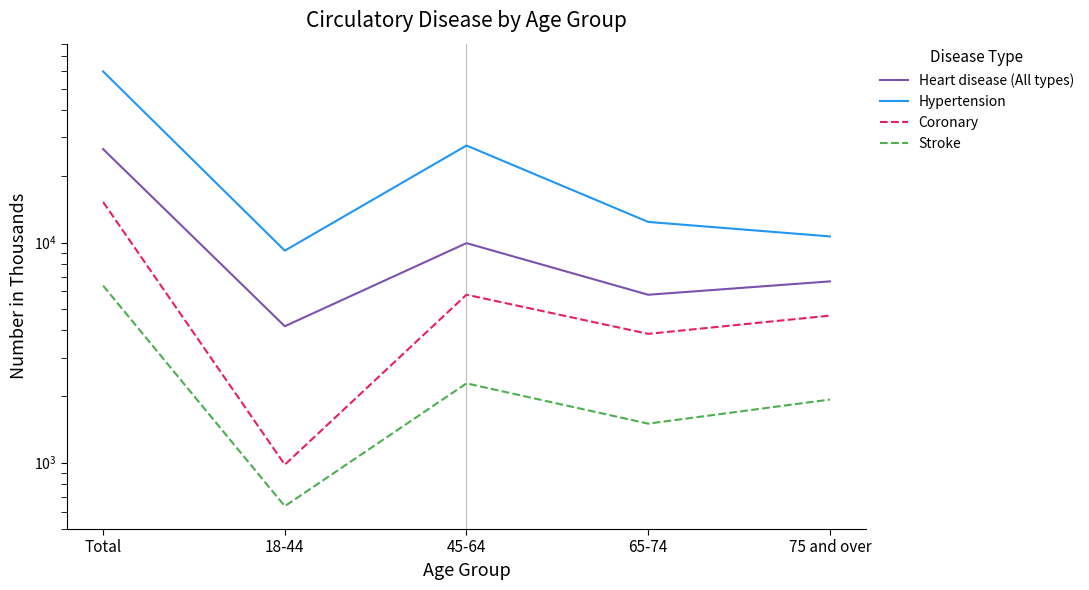

Reading left to right, transcribe all the data shown in this chart.

Heart disease (All types): Total=26561	18-44=4168	45-64=9939	65-74=5792	75 and over=6661
Hypertension: Total=59830	18-44=9187	45-64=27578	65-74=12404	75 and over=10661
Coronary: Total=15281	18-44=980	45-64=5796	65-74=3848	75 and over=4657
Stroke: Total=6370	18-44=635	45-64=2293	65-74=1505	75 and over=1936